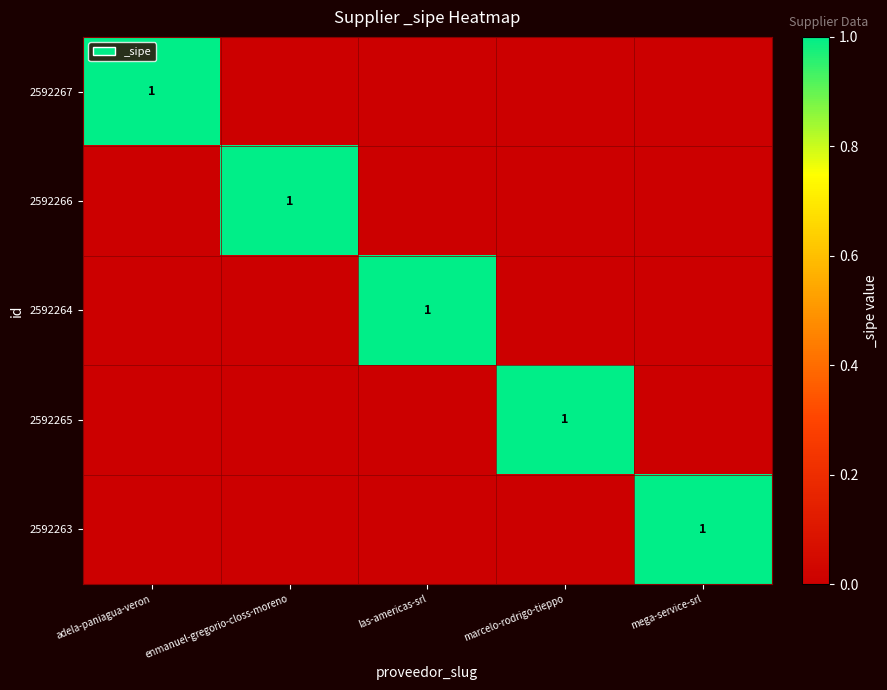

The 2592266 series shows 1 at enmanuel-gregorio-closs-moreno. True or false?

True